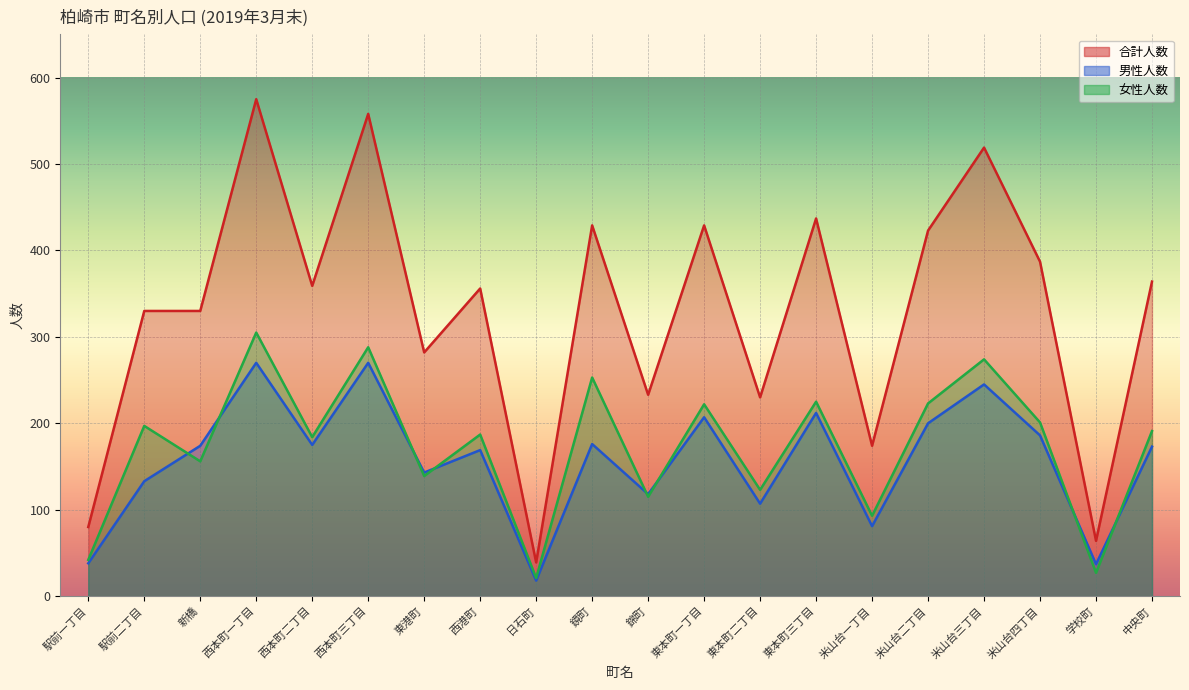

Read the 男性人数 value at 東本町三丁目, to the nearest 5.

210